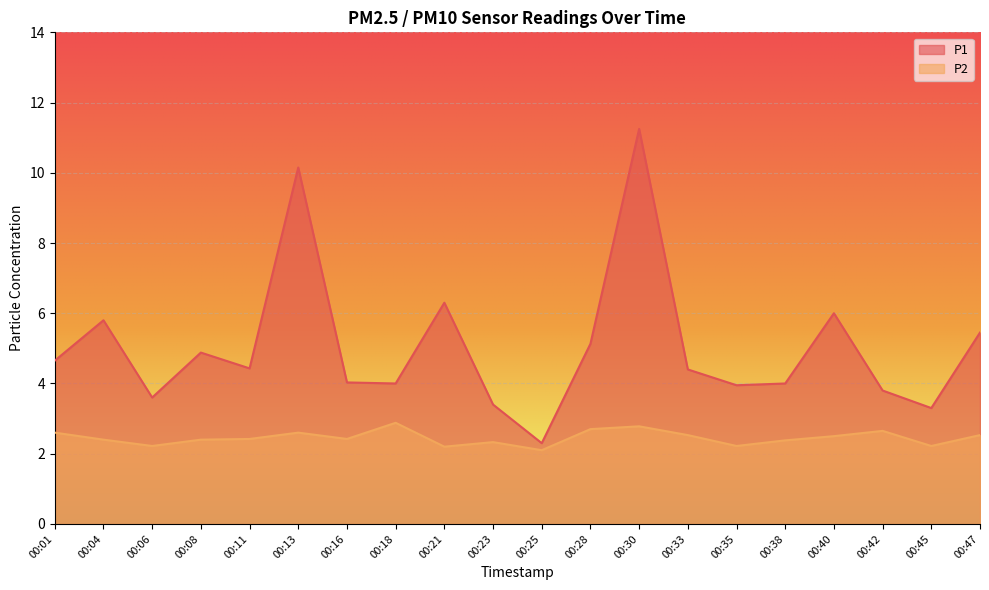

What is the spread (max minus min) of values at 00:21?

4.1